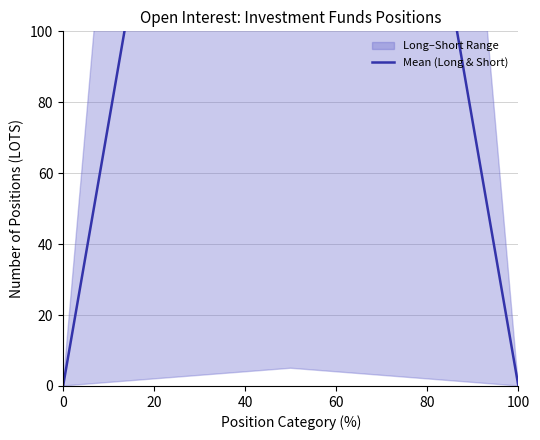

Reading left to right, transcribe all the data shown in this chart.

0	371	0